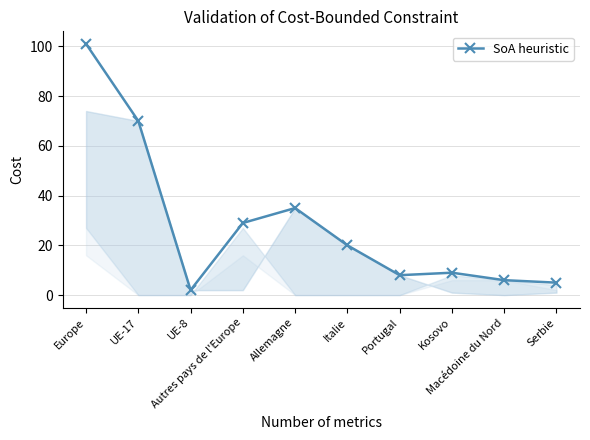

Reading right to left, list all the values displayed in this chart.

Serbie=5	Macédoine du Nord=6	Kosovo=9	Portugal=8	Italie=20	Allemagne=35	Autres pays de l'Europe=29	UE-8=2	UE-17=70	Europe=101